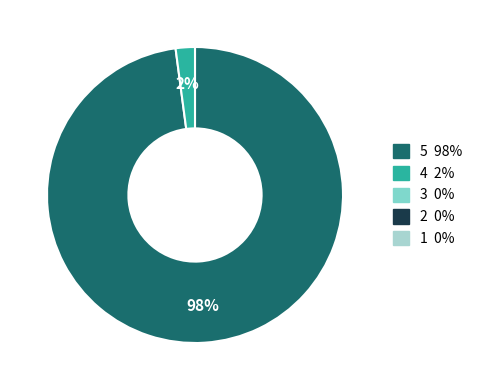

To the nearest percent, what is the average slice percentage?

50%